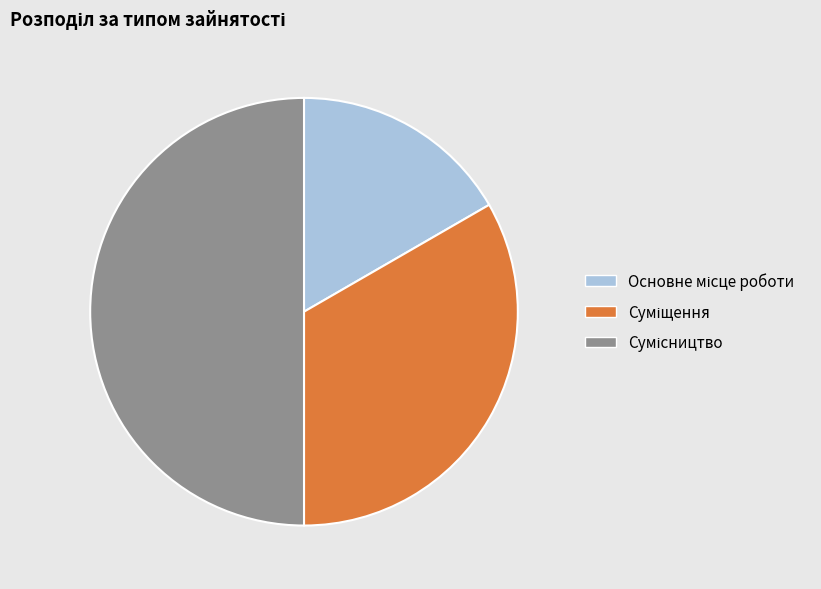

Which category has the biggest portion of the pie?

Сумісництво